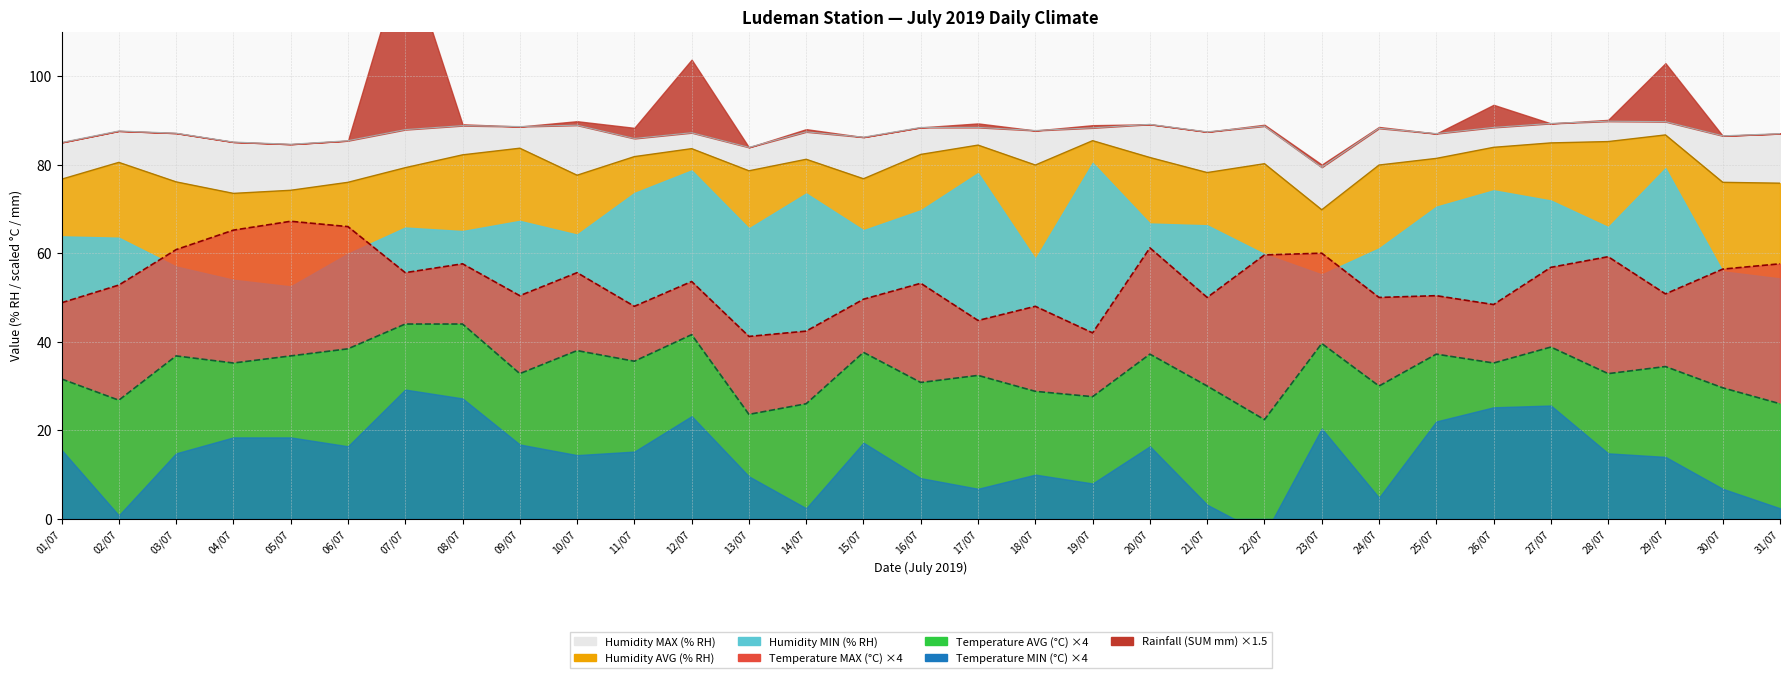

How many data points in Temperature MAX (°C) are above 53?

16